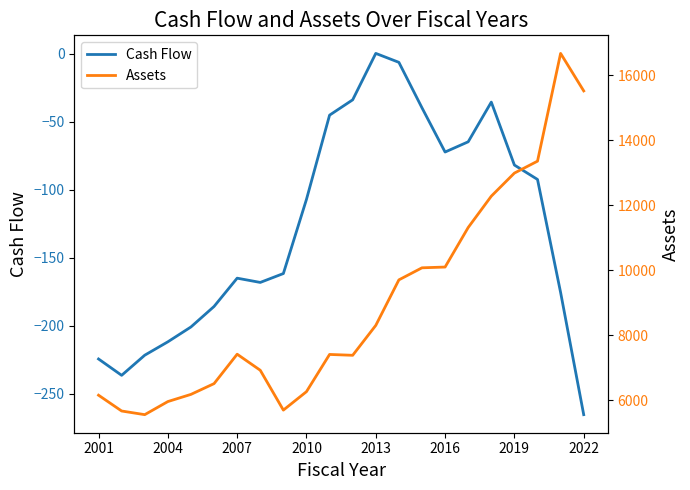

What is the difference between the maximum and second lowest values in the Cash Flow series?

236.5